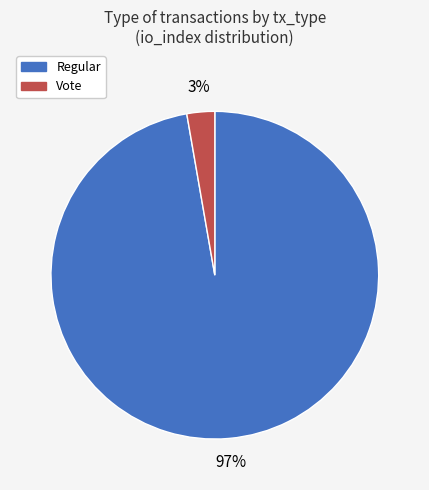

How many slices are in this pie chart?

2